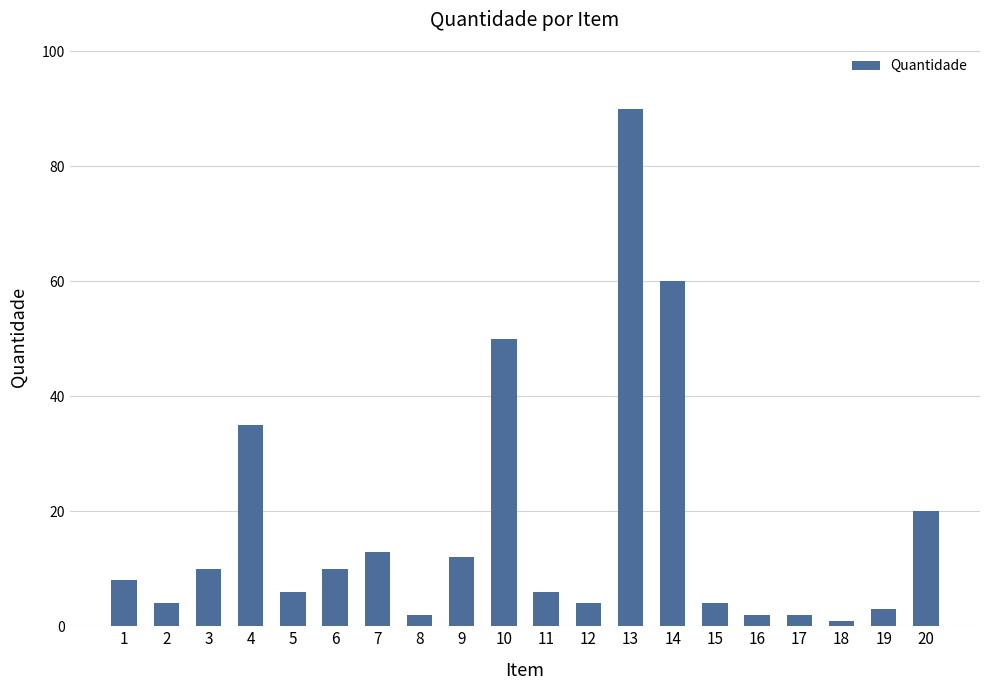

What is the difference between the maximum and minimum values?

89